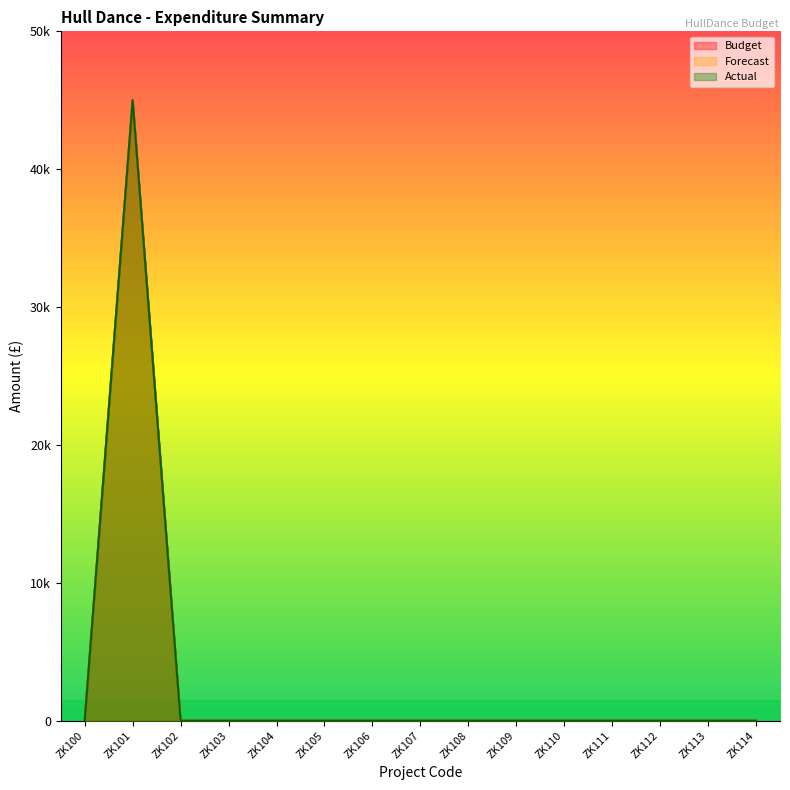

What is the difference between the maximum and second lowest values in the Forecast series?

45000